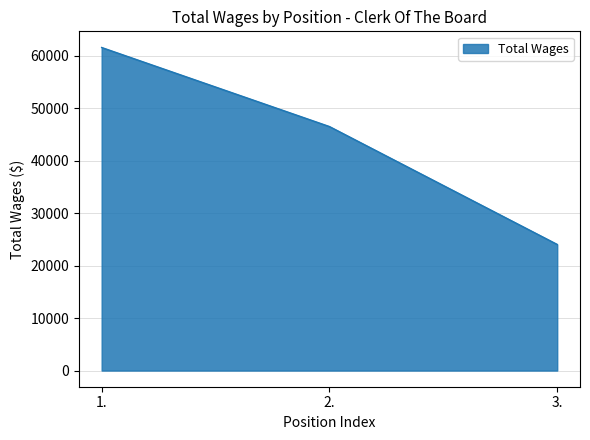

What is the approximate value at 2.?

46500